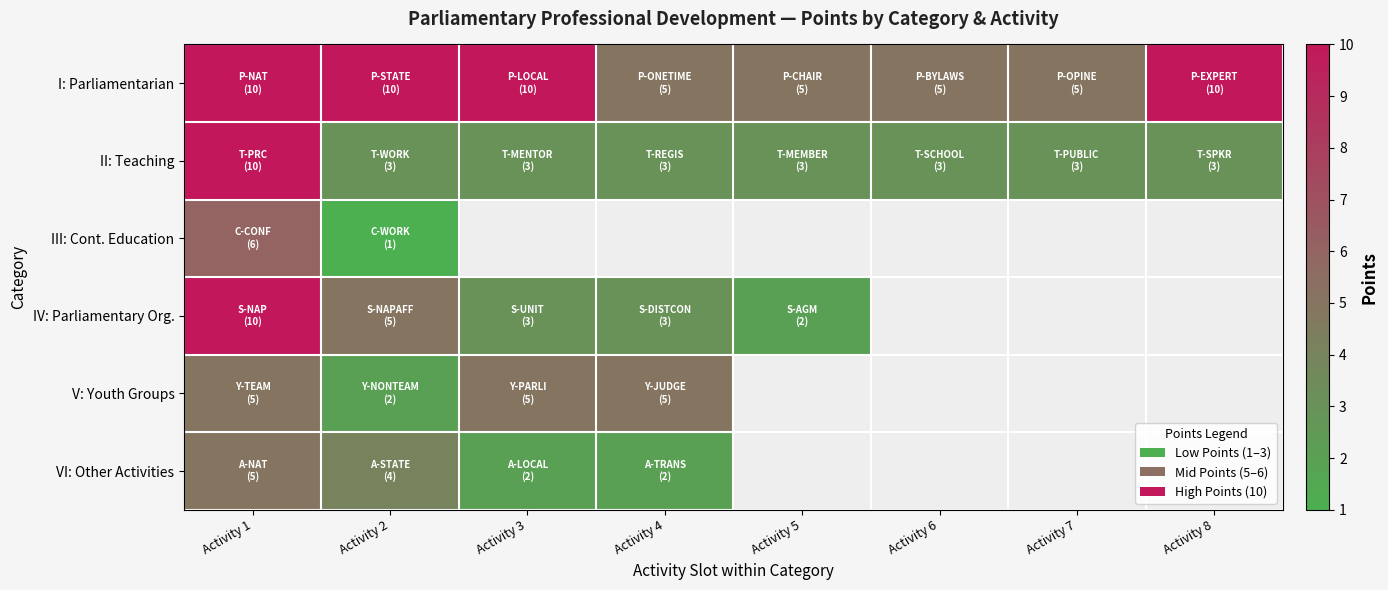

True or false: II: Teaching has a value of 1.1 at Activity 3.

False